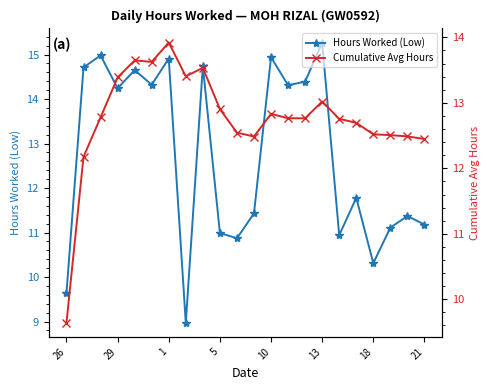

How many data points in Hours Worked (Low) are less than 14?

11